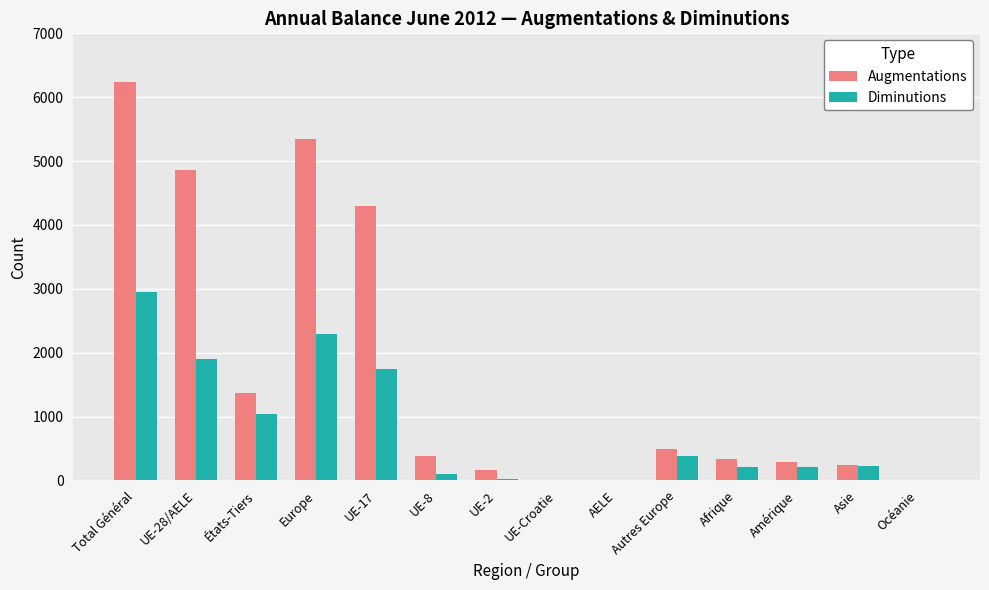

Are the bars grouped side by side (vs. stacked)?

Yes